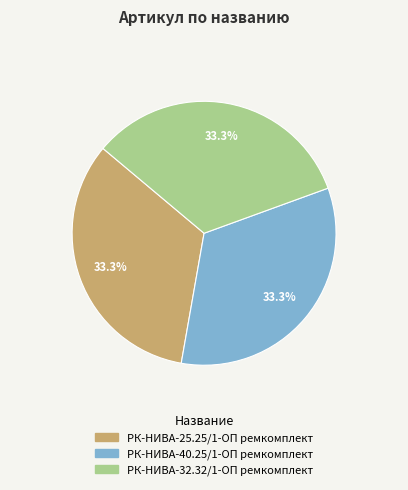

Does any single category account for the majority?

No